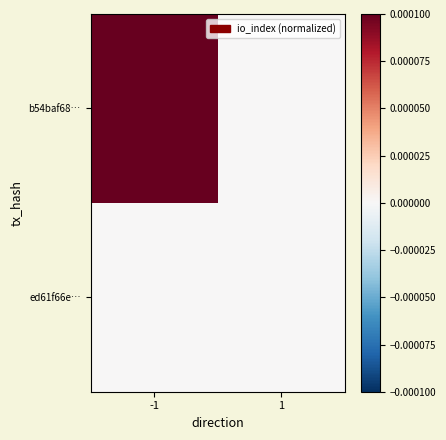

How many series are shown in this chart?

2